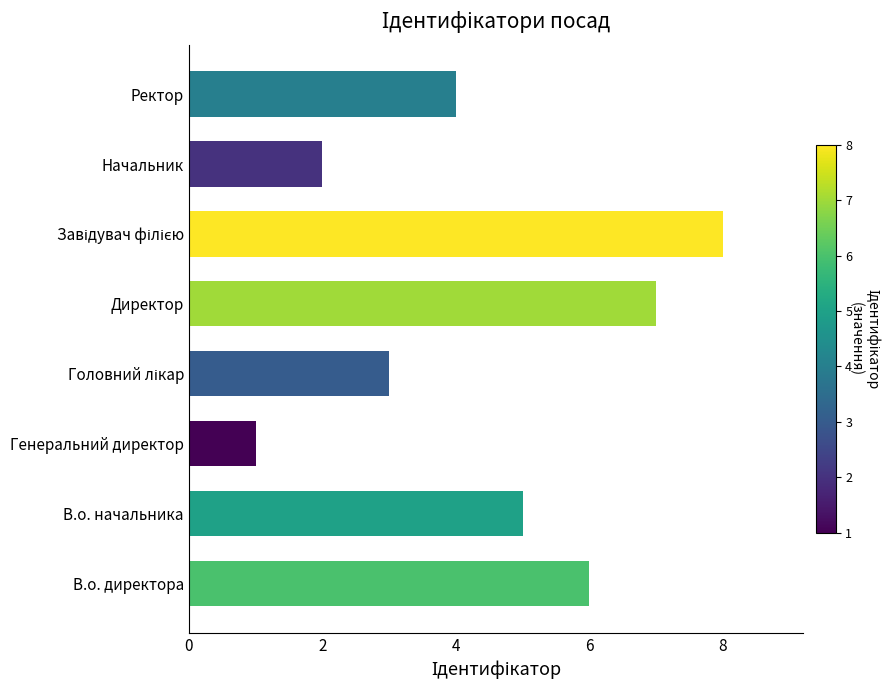

Reading top to bottom, transcribe all the data shown in this chart.

4	2	8	7	3	1	5	6